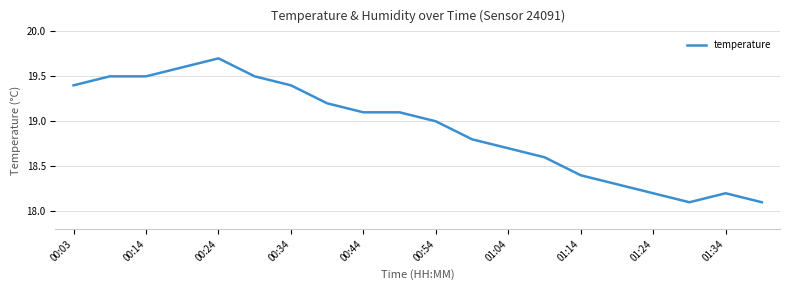

What is the greatest value displayed?

19.7